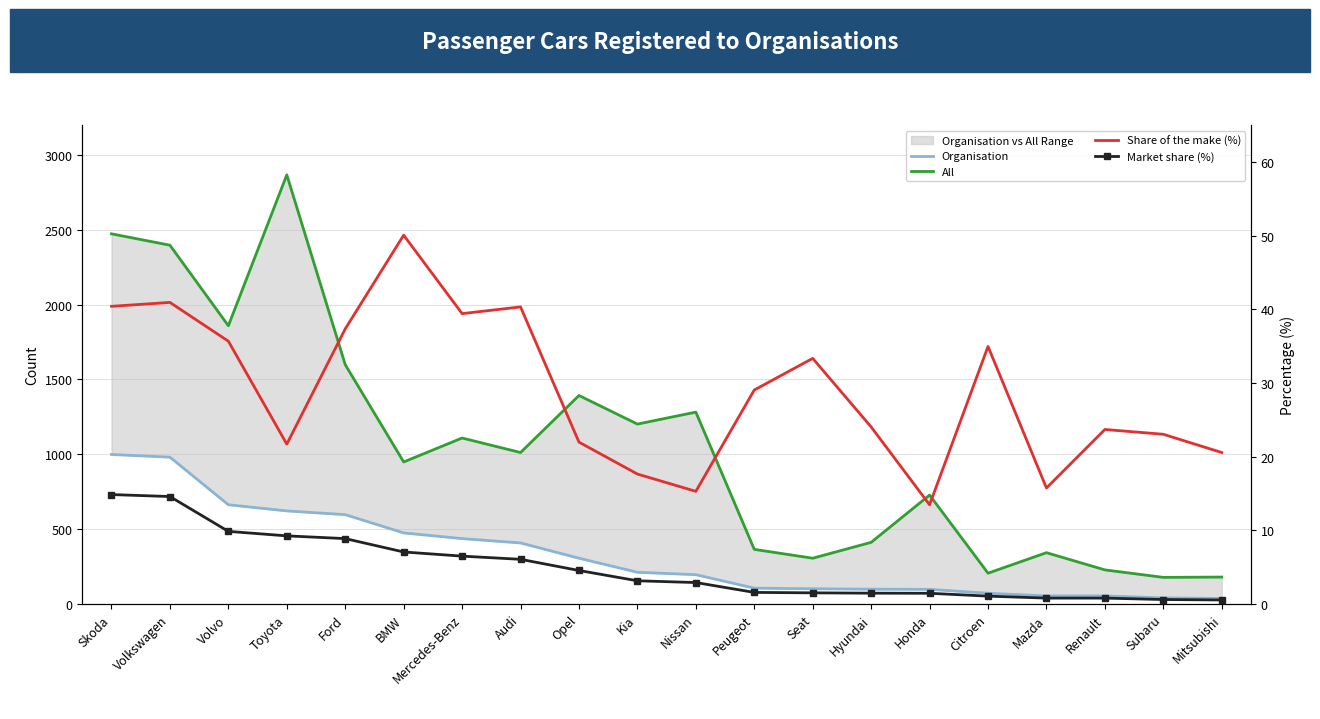

Which series has the largest total across all categories?

All